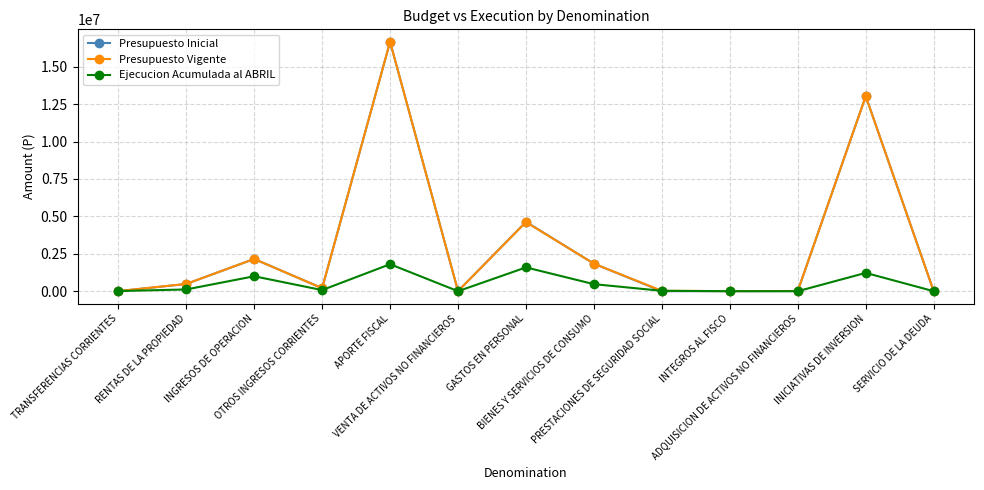

True or false: Presupuesto Vigente has more than 1 interior local peaks.

True